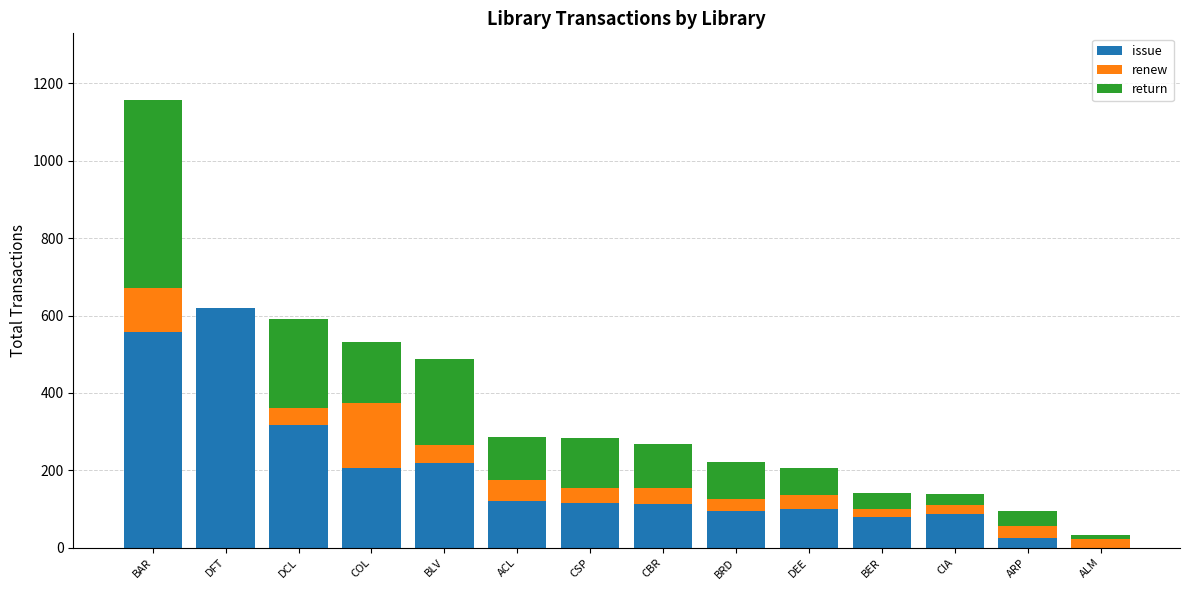

What is the total value across all series at DCL?

591